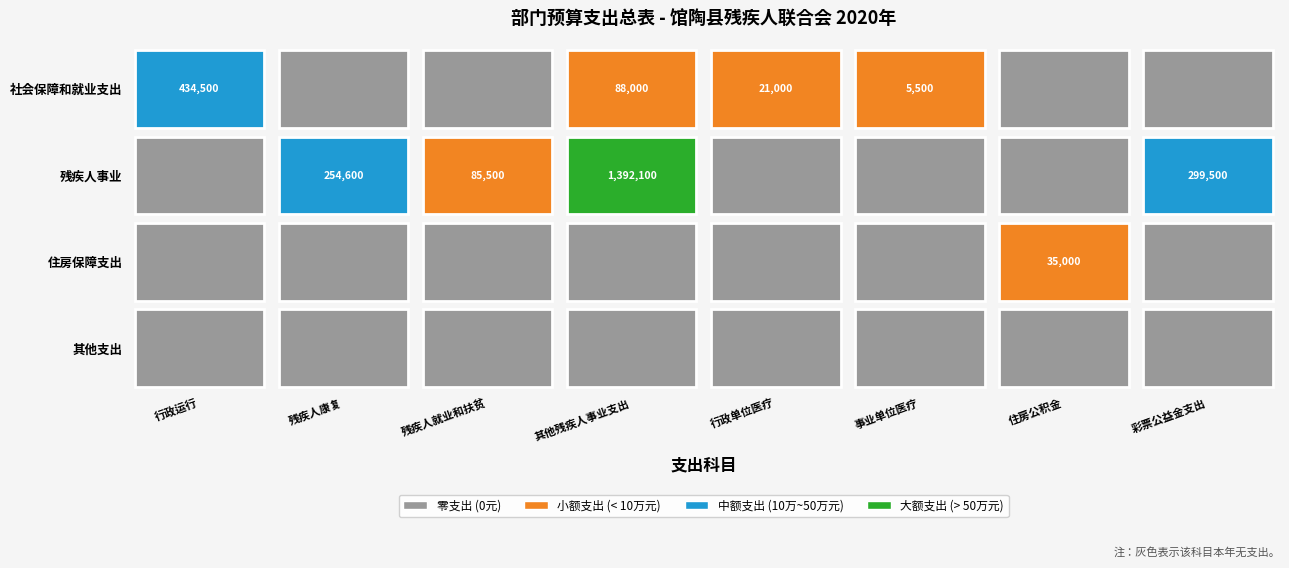

What is the maximum value shown in the chart?

1392100